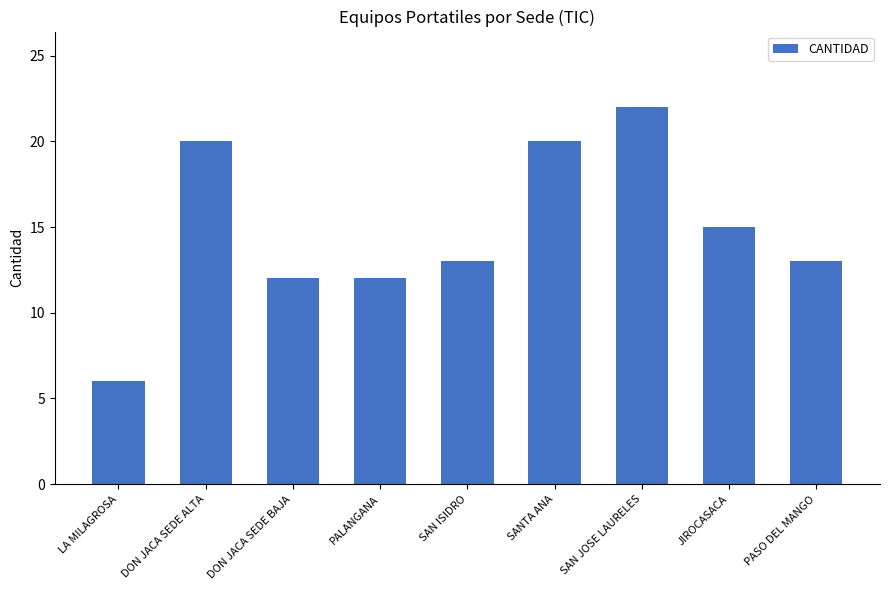

What is the value of the 3rd bar from the left?

12